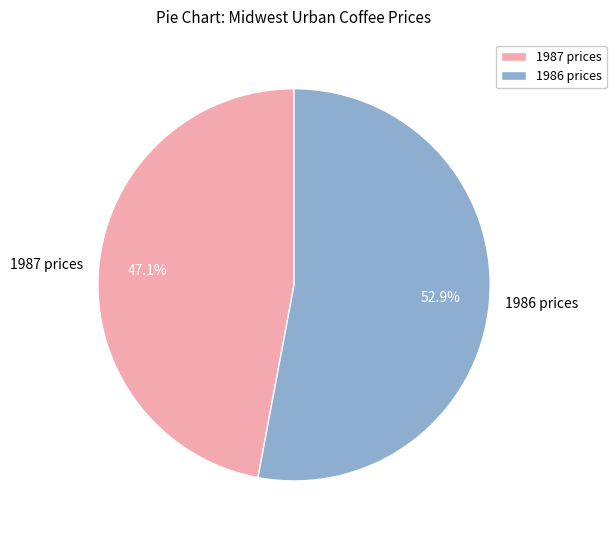

Rank the categories by value from highest to lowest.

1986 prices, 1987 prices